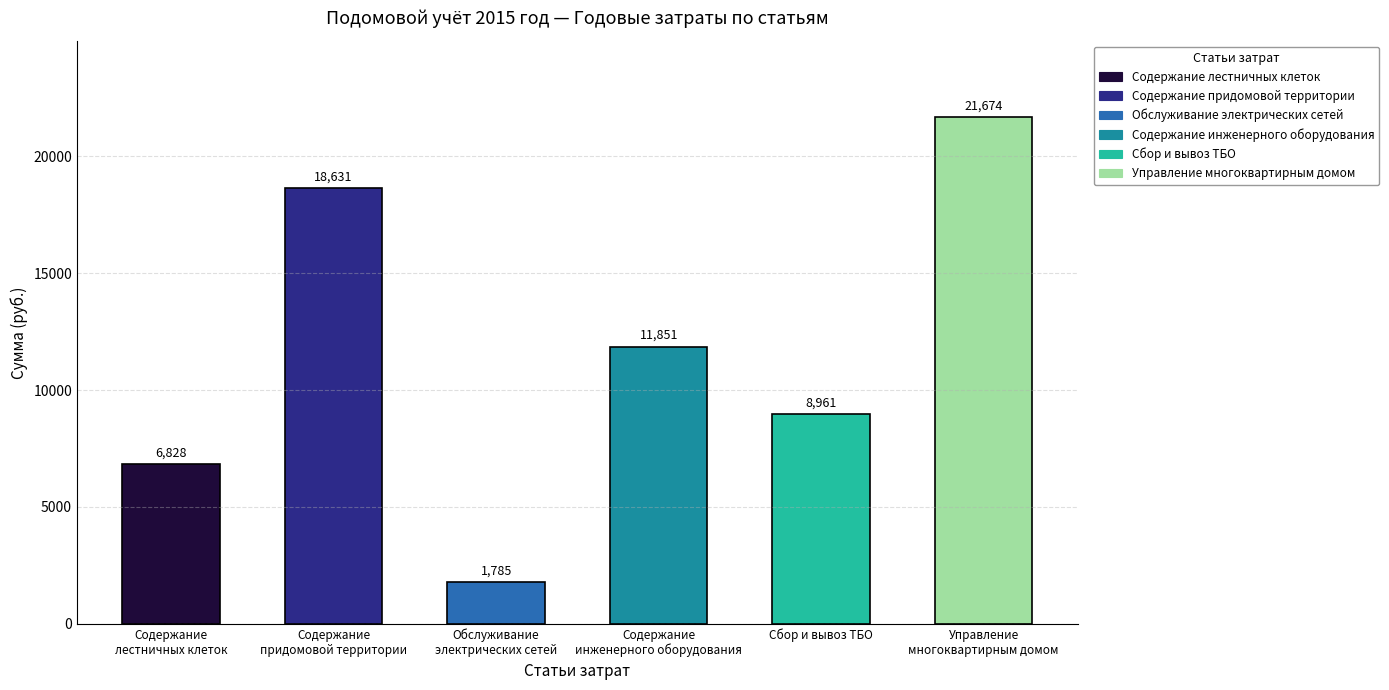

What is the sum of all values?

69730.6